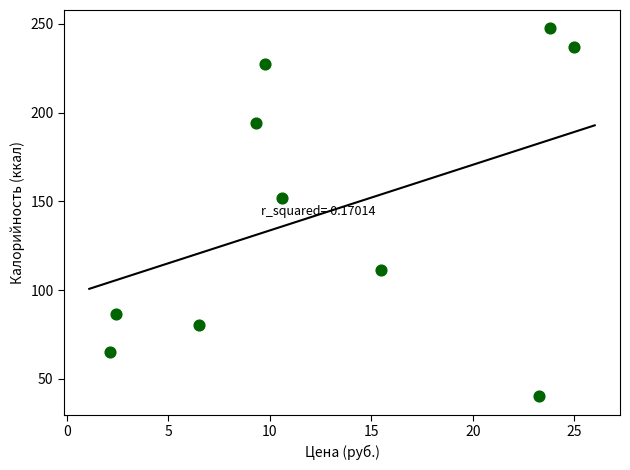

What Y value in the scatter plot is closest to 143?

152.0